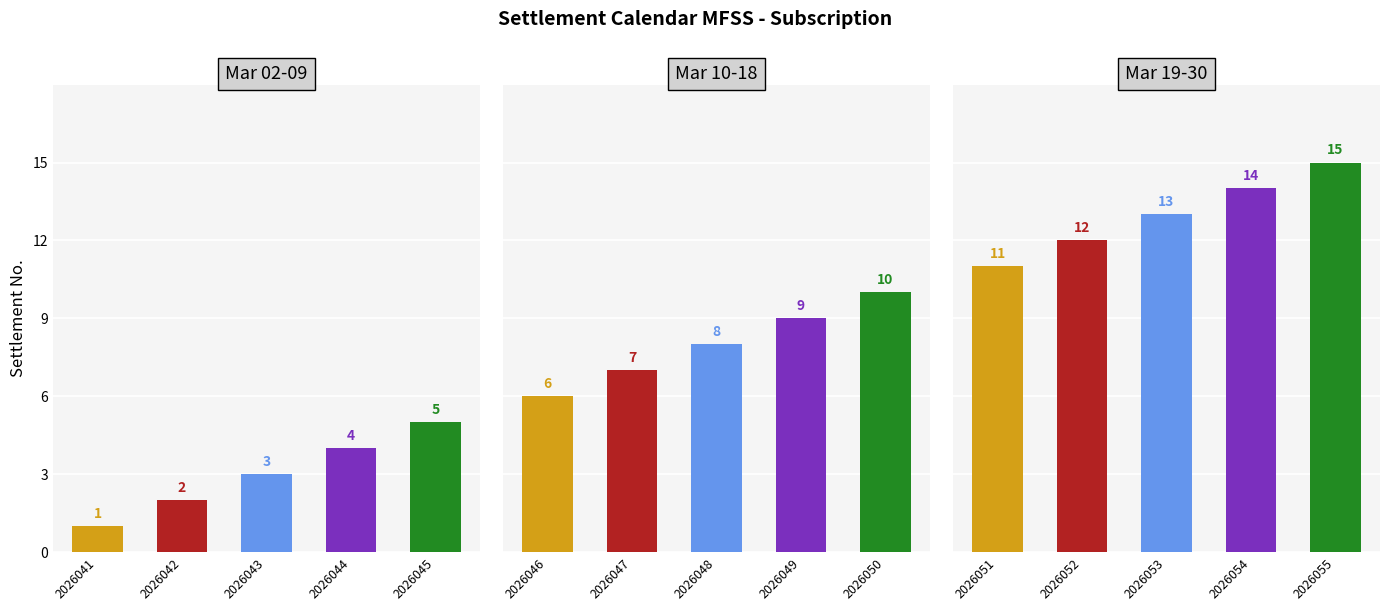

What is the difference between the second highest and minimum values in the S-2026051 series?

3